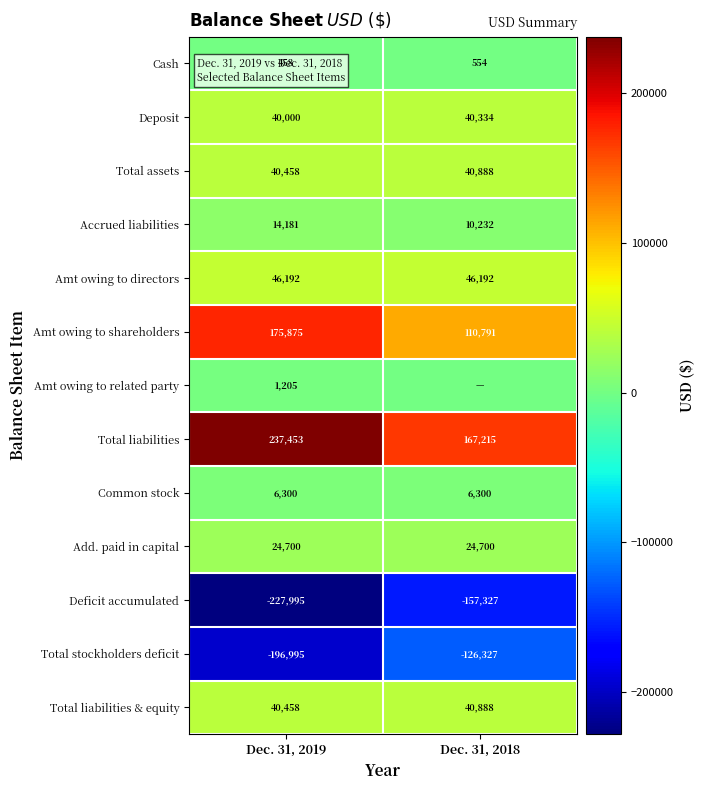

List the labels in order of Total assets value, smallest first.

Dec. 31, 2019, Dec. 31, 2018